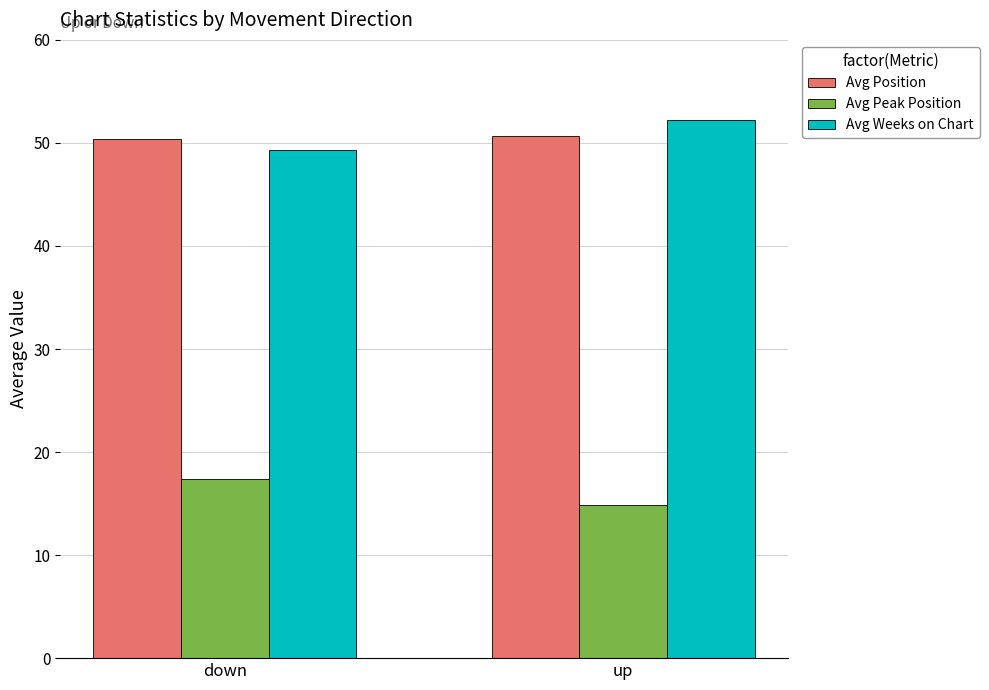

How many categories are shown in the chart?

2